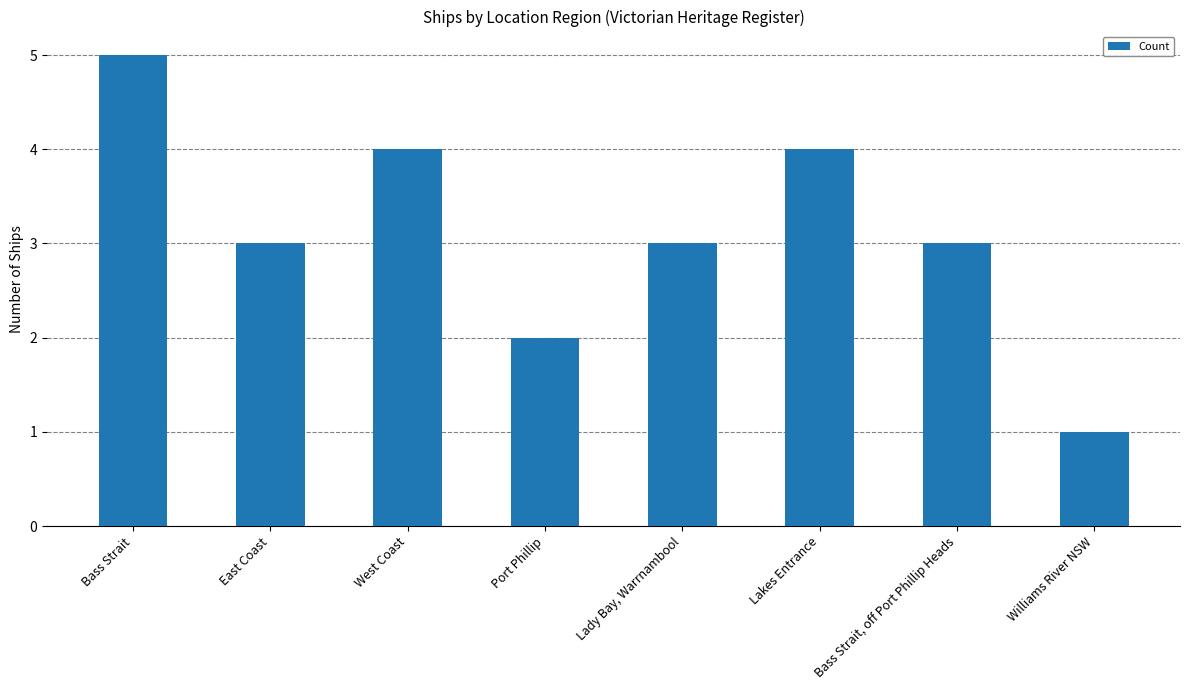

What is the label of the 1st bar from the left?

Bass Strait